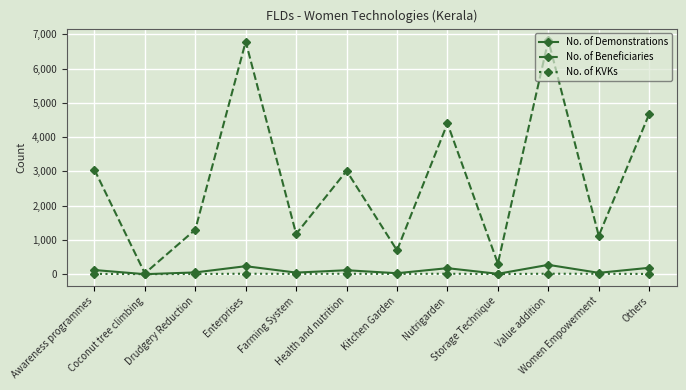

Which series has the largest total across all categories?

No. of Beneficiaries